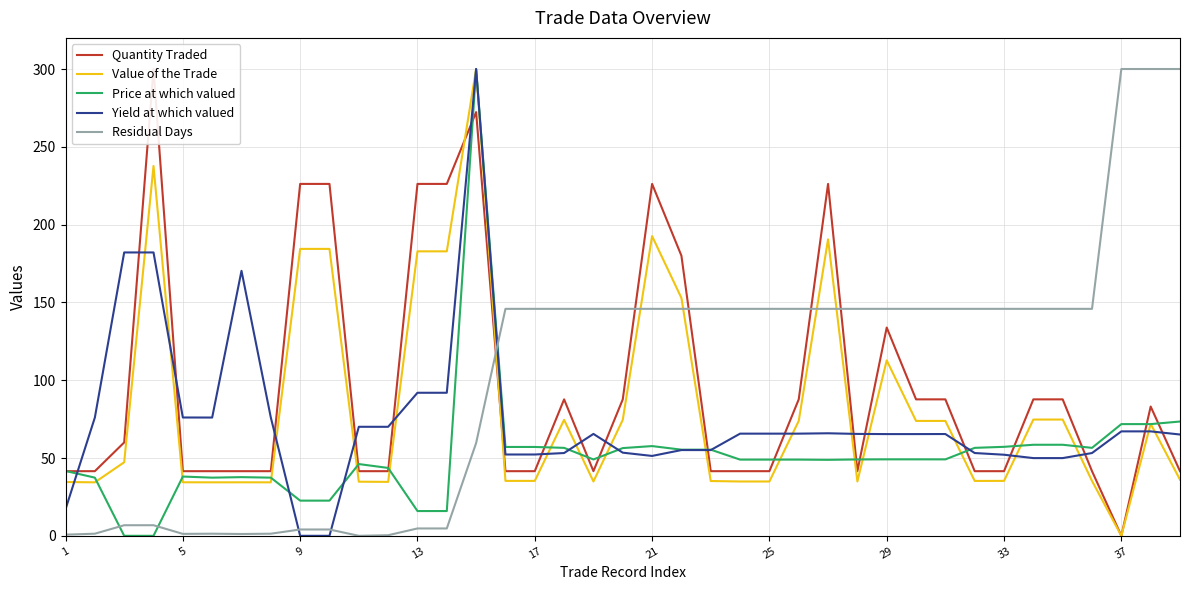

Rank the series at 31 from highest to lowest value.

Residual Days, Price at which valued, Yield at which valued, Quantity Traded, Value of the Trade